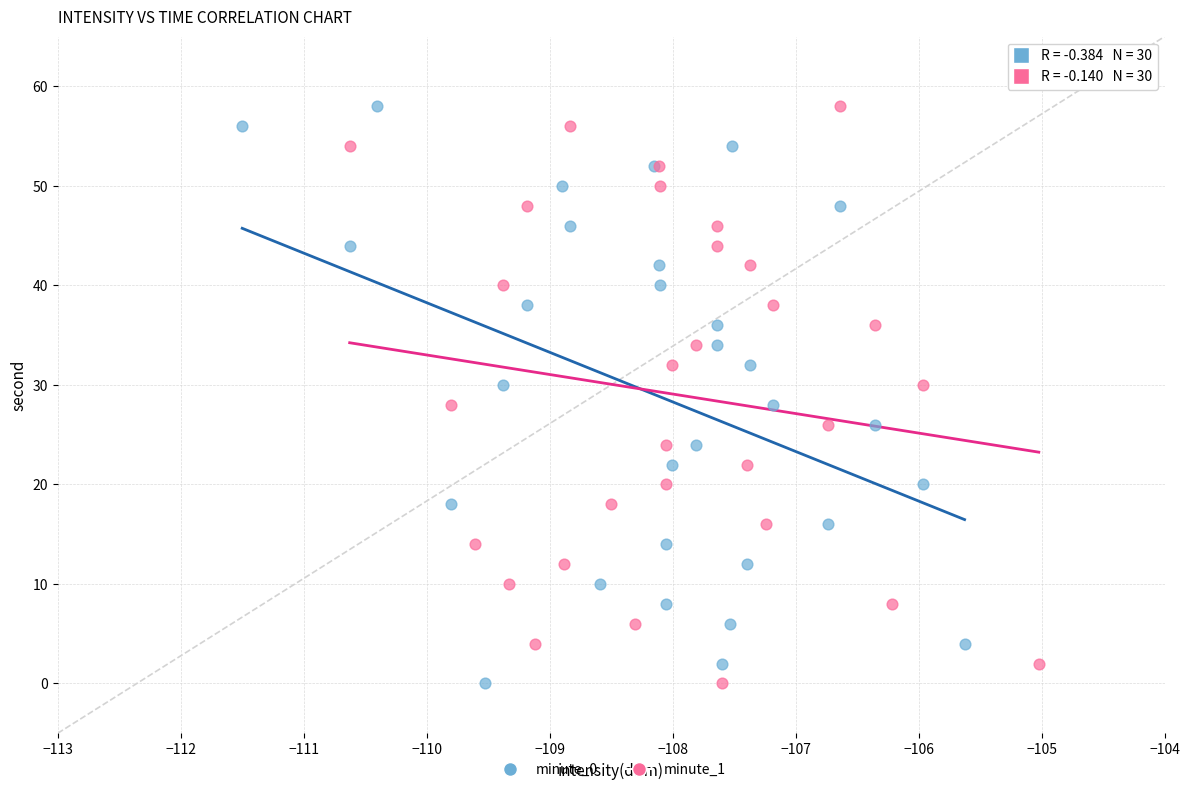

What are all the series names shown in the legend?

minute_0, minute_1